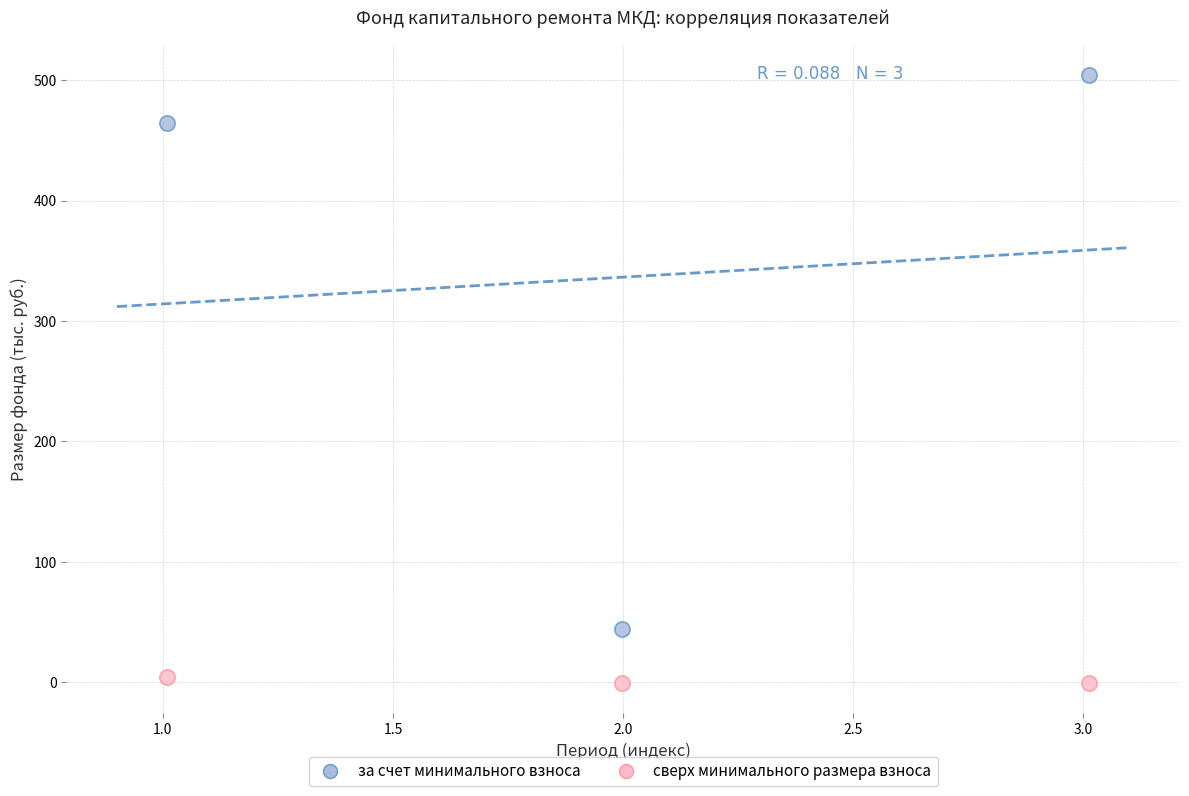

Which series reaches the minimum Y coordinate?

сверх минимального размера взноса